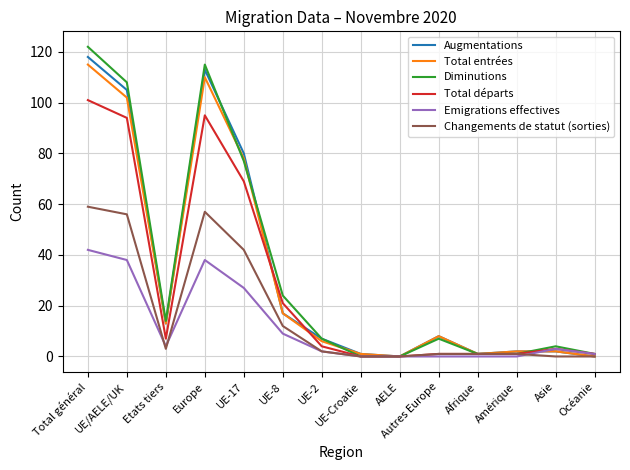

The Total entrées series shows 78 at UE-17. True or false?

True